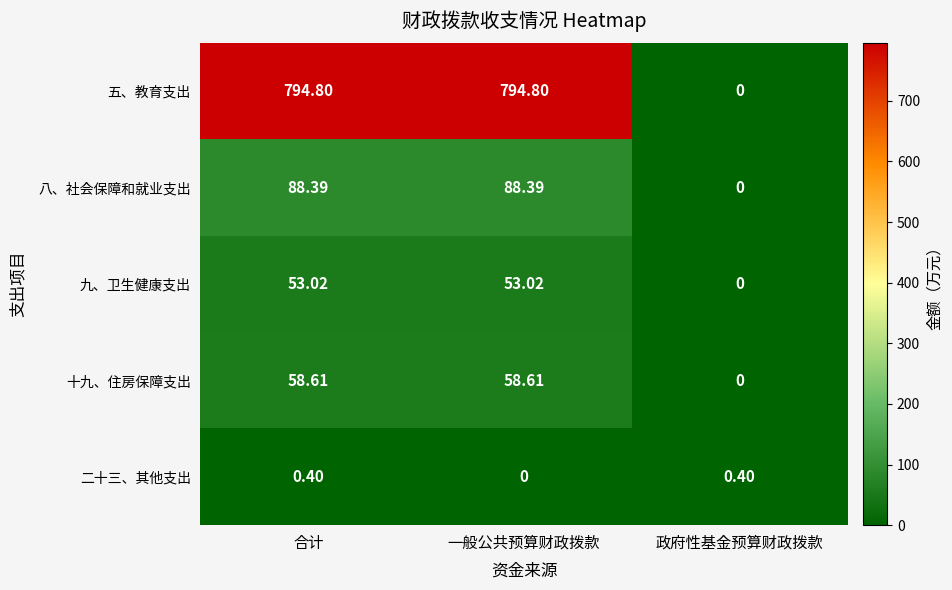

Where is 八、社会保障和就业支出 nearest to the value 44?

政府性基金预算财政拨款